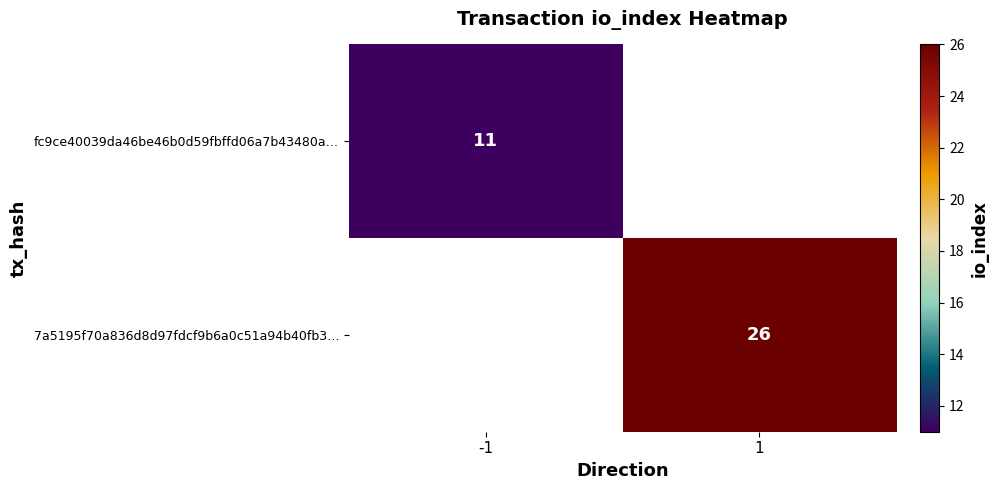

The fc9ce40039da46be46b0d59fbffd06a7b43480a… series shows 3 at -1. True or false?

False